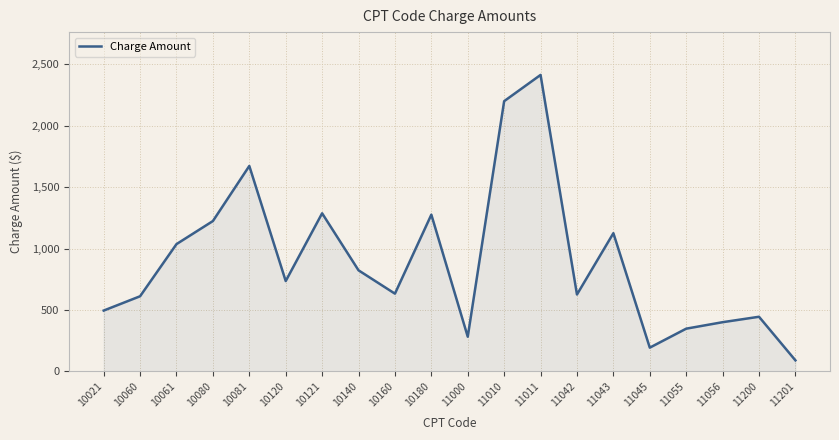

What is the change in value from 11010 to 11055?

-1852.9